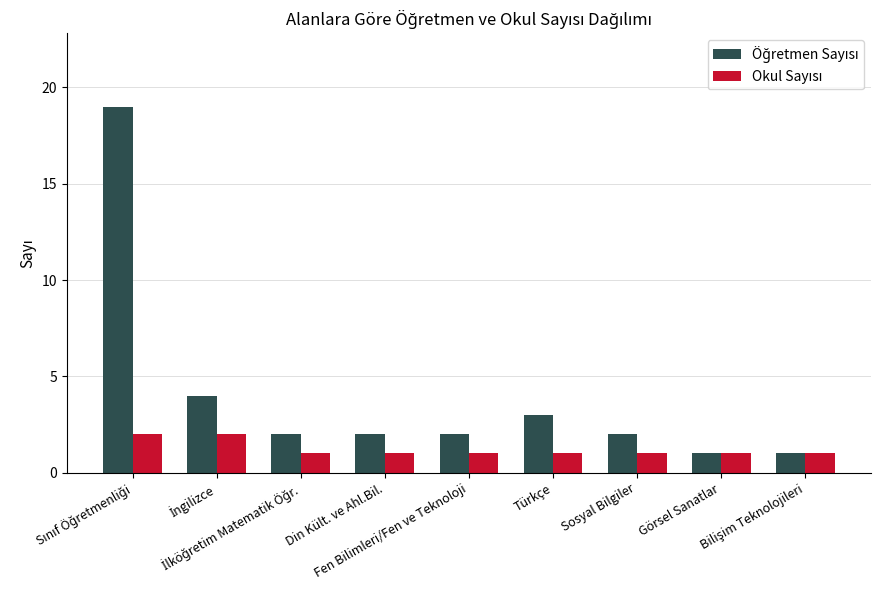

How many data points does each series have?

9